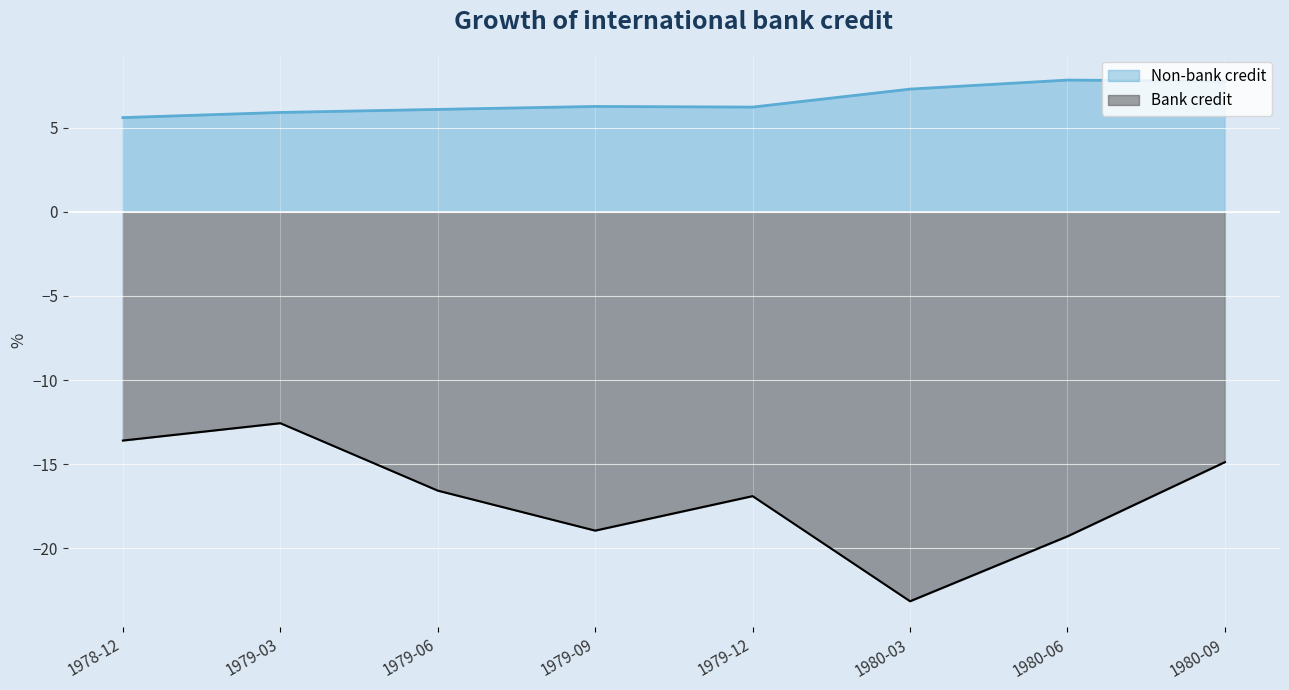

Where is Bank nearest to the value -17?

1979-12